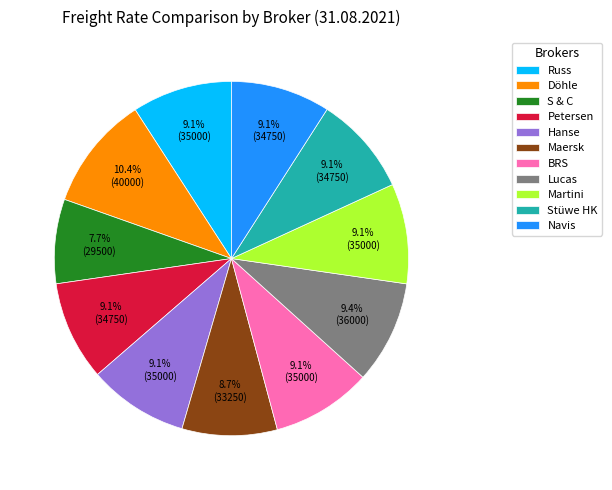

Is Maersk the majority of the pie?

No